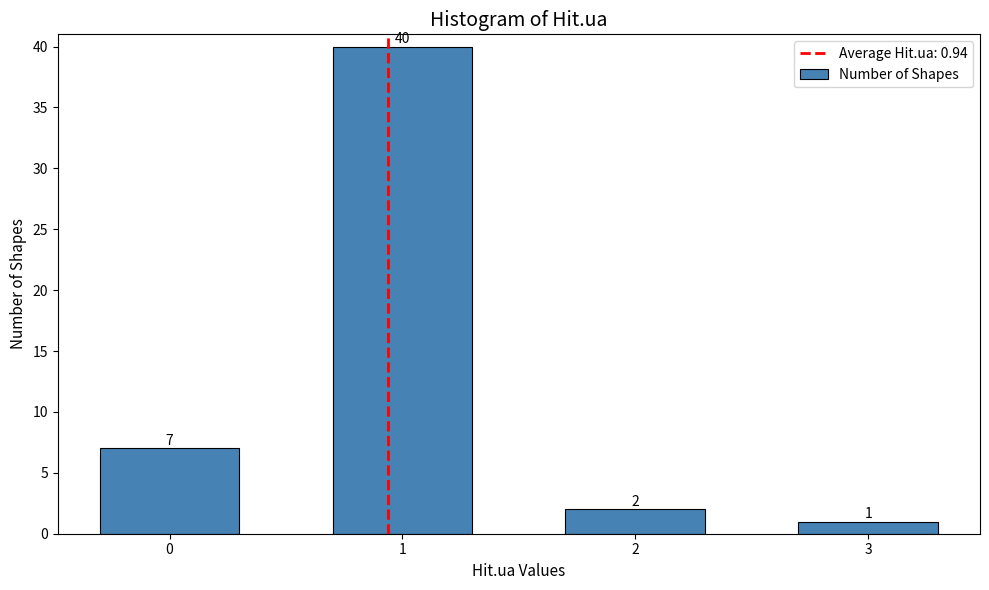

Reading right to left, what are all the values shown in this chart?

3=1	2=2	1=40	0=7